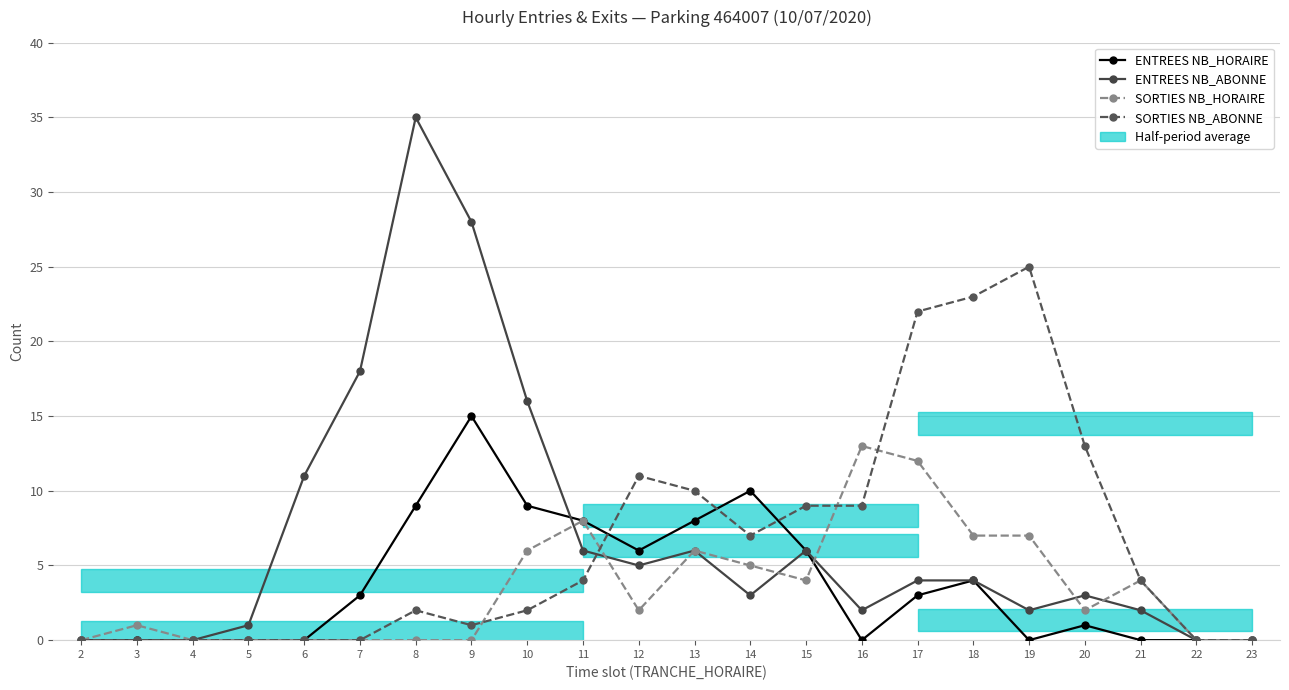

The ENTREES NB_ABONNE series shows -21 at 2. True or false?

False